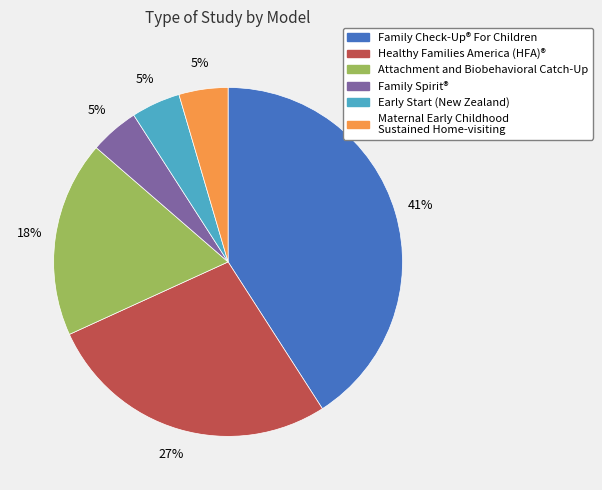

Is there a majority slice in this chart?

No